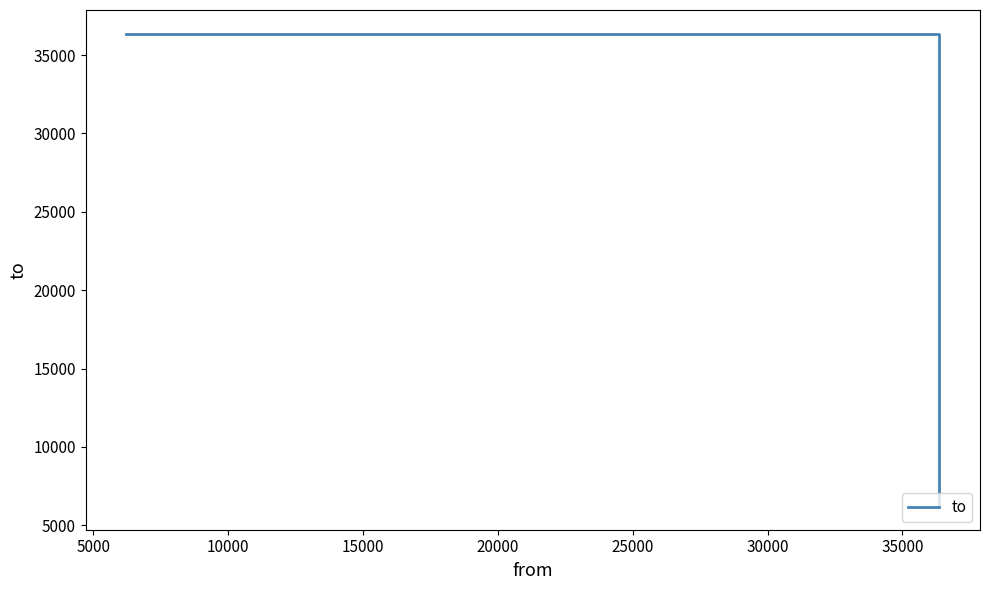

The chart shows a value of 64221 at 5000. True or false?

False